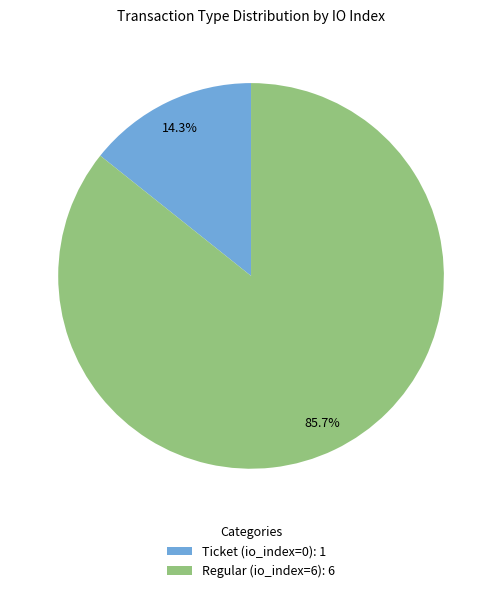

Which slice is the largest?

Regular (io_index=6)